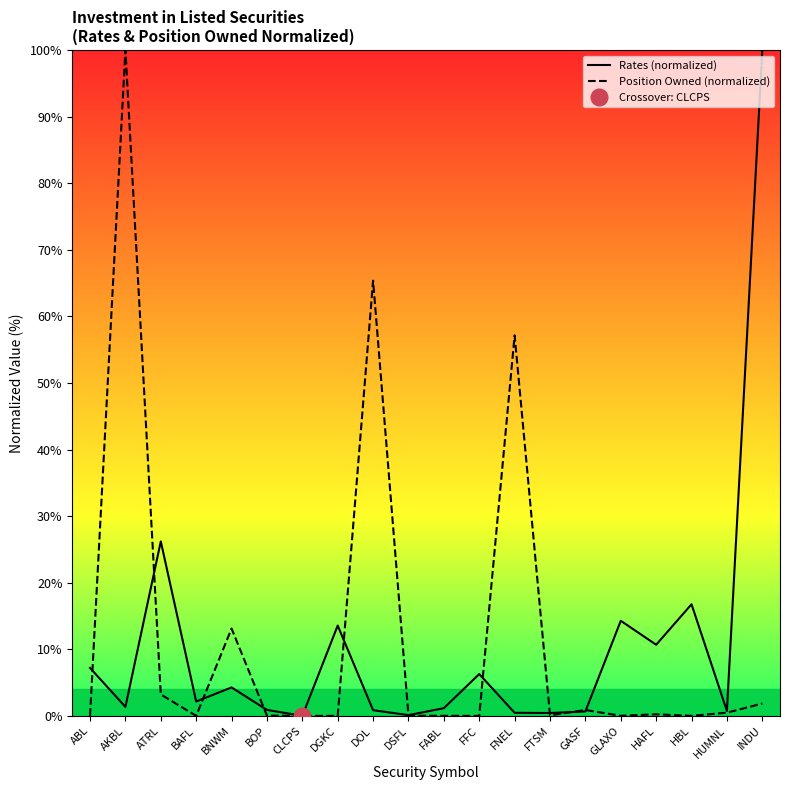

Reading left to right, list all the values displayed in this chart.

Rates (normalized): ABL=7.2	AKBL=1.4	ATRL=26.2	BAFL=2.2	BNWM=4.3	BOP=0.9	CLCPS=0.0	DGKC=13.6	DOL=0.9	DSFL=0.1	FABL=1.2	FFC=6.3	FNEL=0.5	FTSM=0.4	GASF=0.7	GLAXO=14.3	HAFL=10.7	HBL=16.8	HUMNL=0.7	INDU=100.0
Position Owned (normalized): ABL=0.0	AKBL=100.0	ATRL=3.2	BAFL=0.0	BNWM=13.1	BOP=0.0	CLCPS=0.0	DGKC=0.0	DOL=65.4	DSFL=0.0	FABL=0.0	FFC=0.0	FNEL=57.1	FTSM=0.1	GASF=0.9	GLAXO=0.0	HAFL=0.2	HBL=0.0	HUMNL=0.5	INDU=1.9